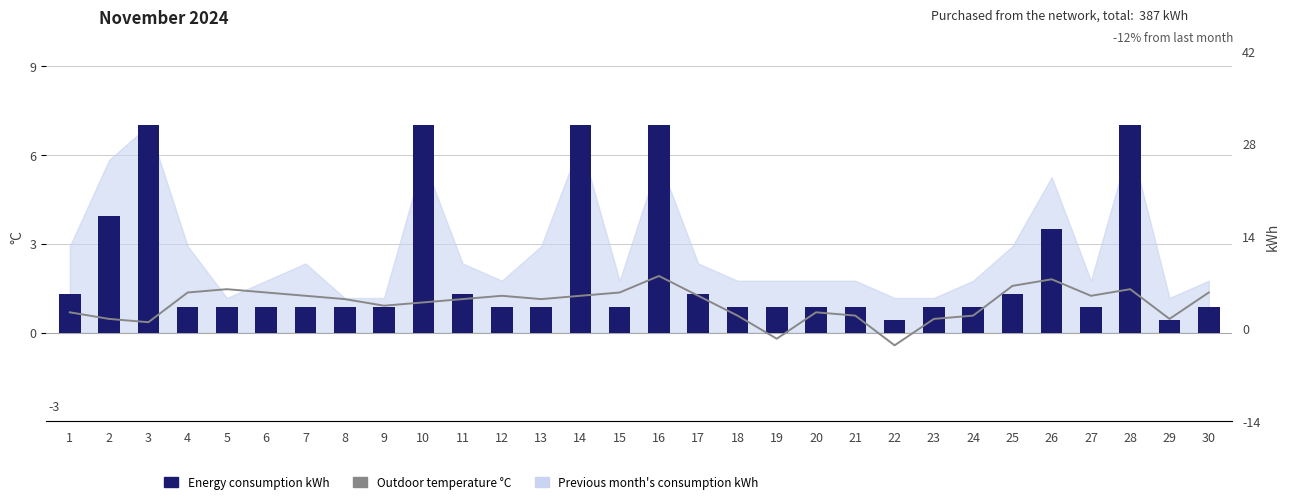

Is it true that Energy consumption kWh equals 3.5 at 26?

True